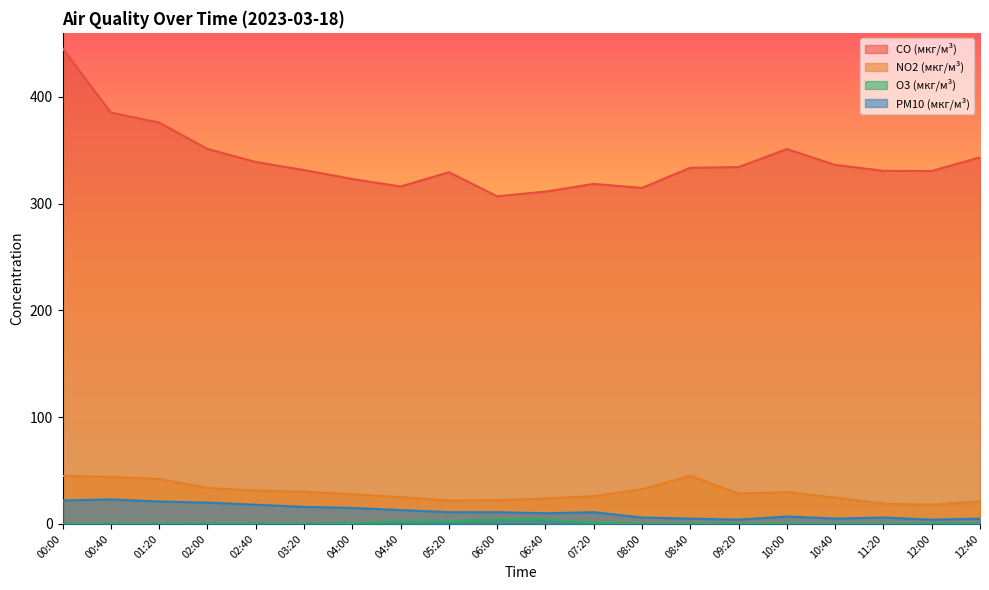

How many data points in PM10 (мкг/м³) are above 11?

8